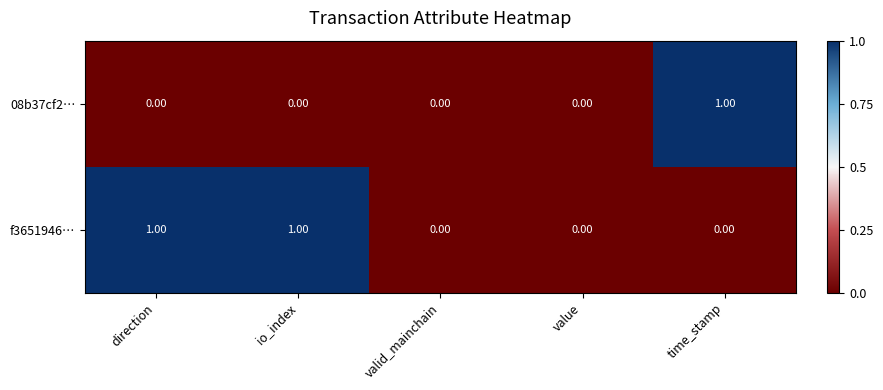

Which series has the largest total across all categories?

f3651946…